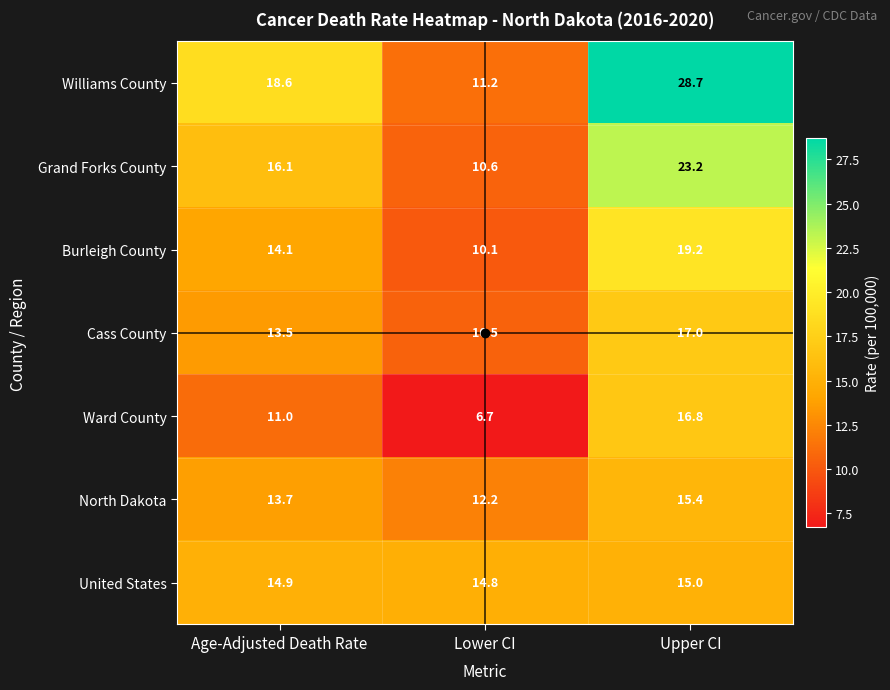

What is the highest value of the Williams County series?

28.7